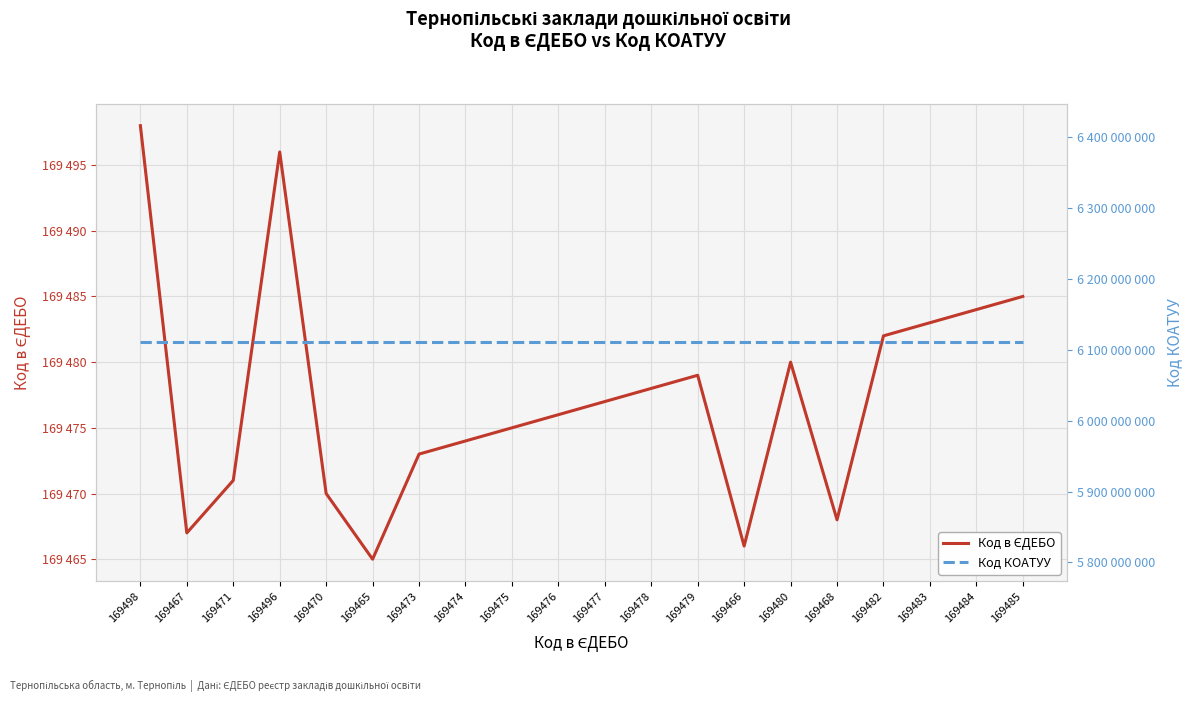

Is it true that Код в ЄДЕБО equals 169479 at 169479?

True